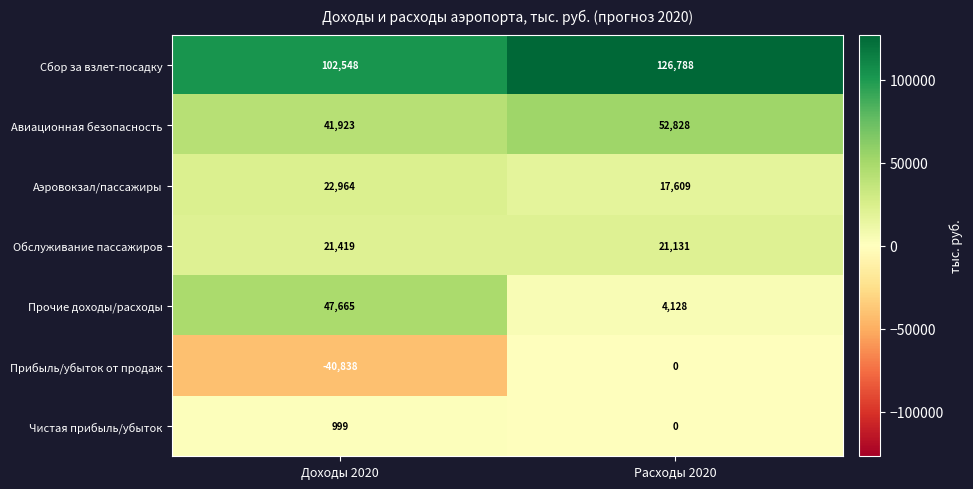

Rank the categories by Обслуживание пассажиров value from highest to lowest.

Доходы 2020, Расходы 2020